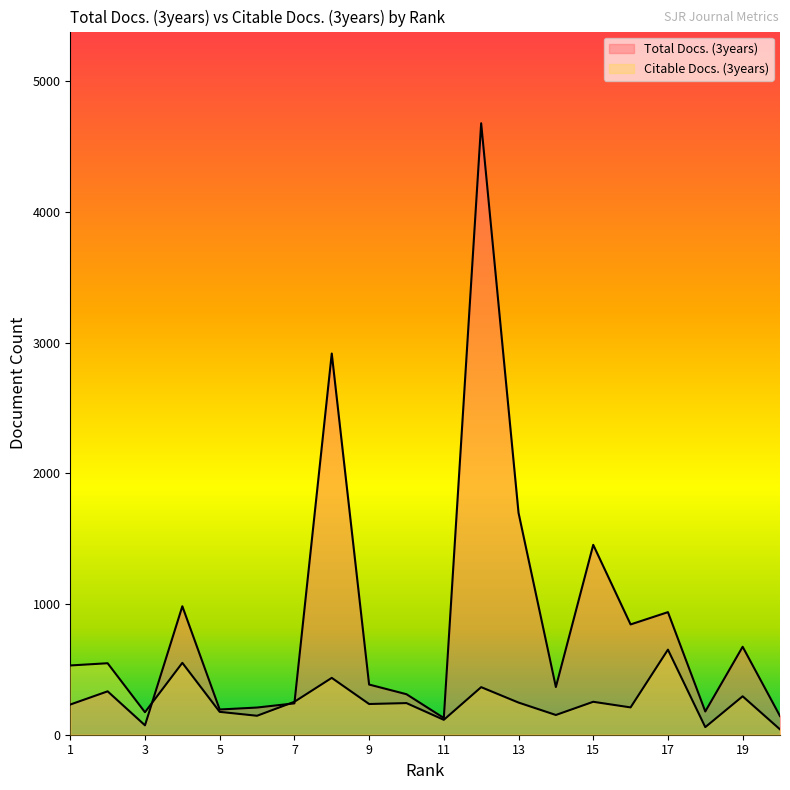

Which category has the lowest value in the Citable Docs. (3years) series?

20